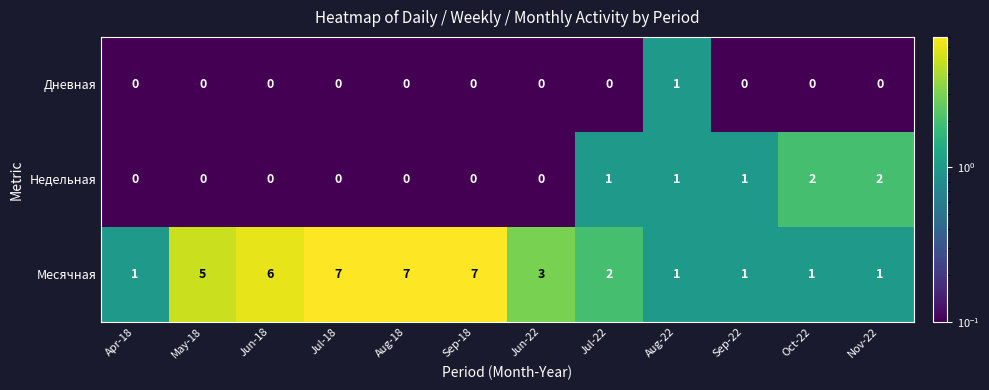

List the series in order of their peak value, lowest first.

Дневная, Недельная, Месячная